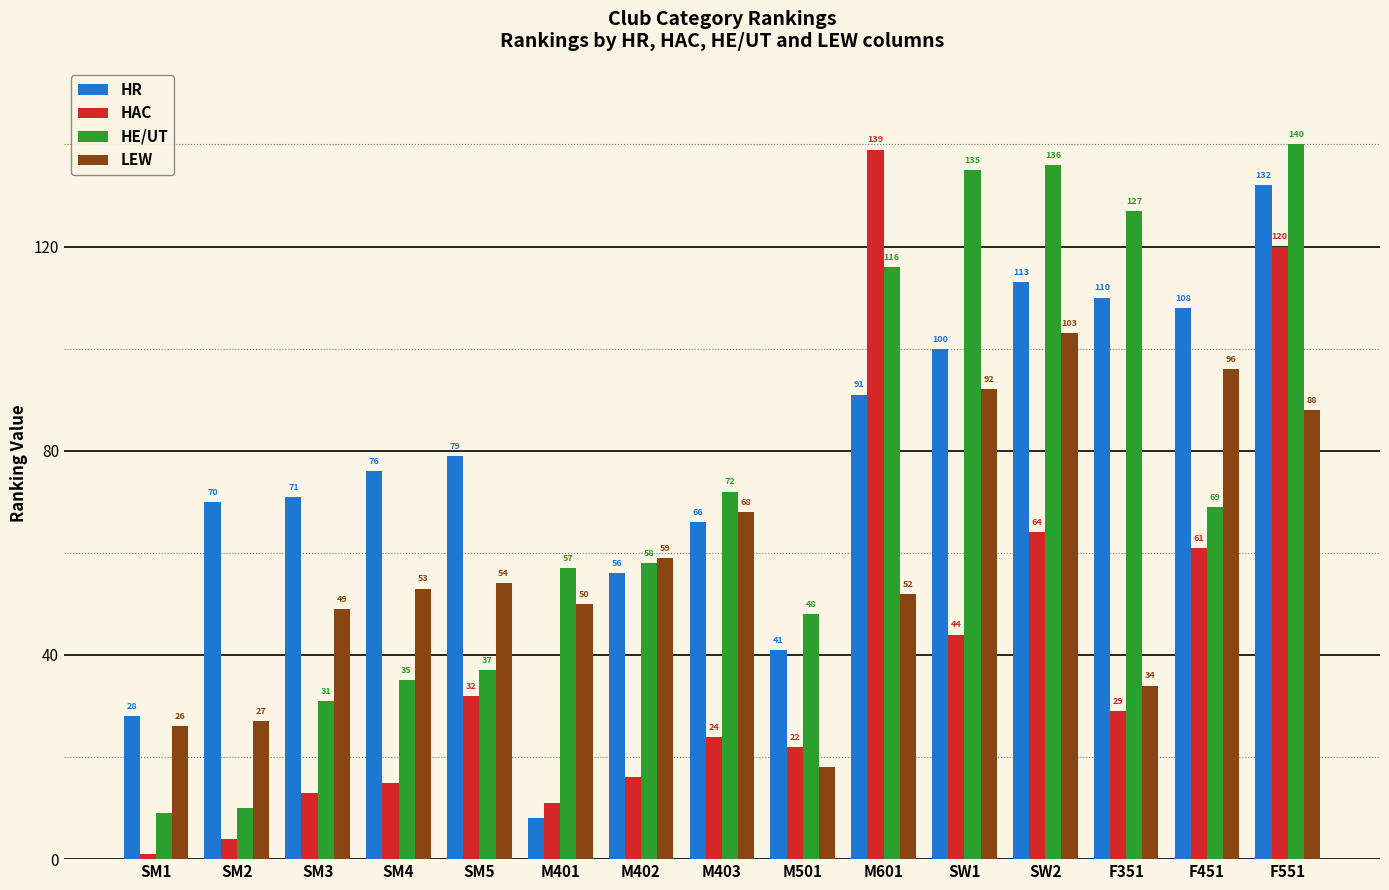

Does the chart contain stacked bars?

No